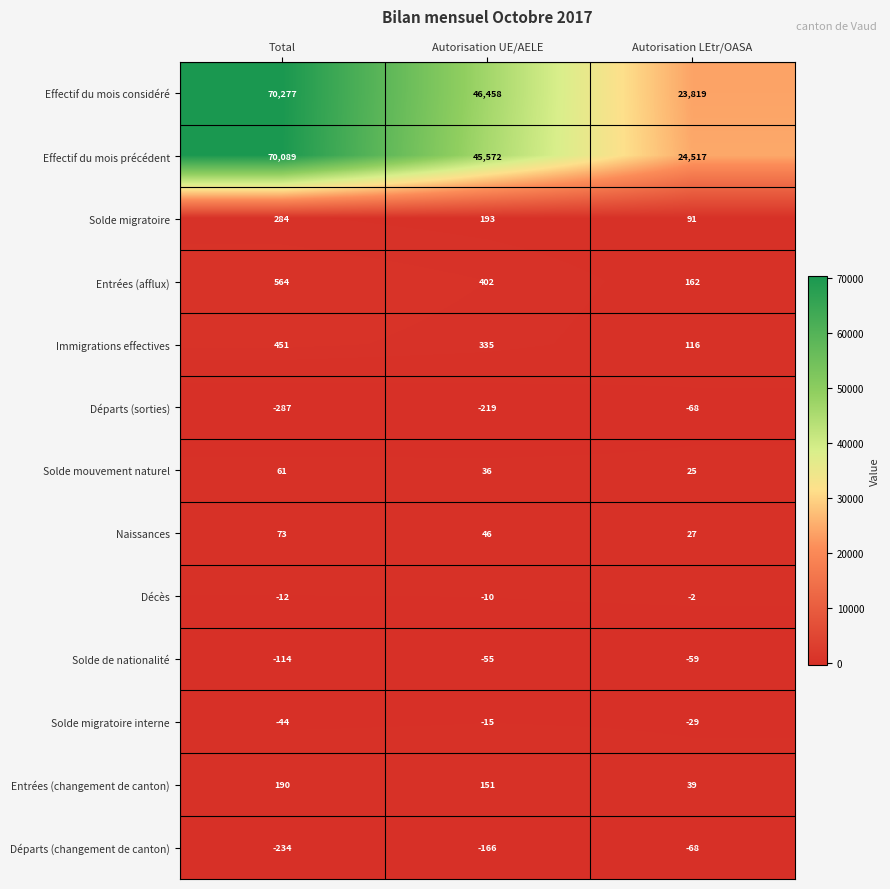

What is the difference between the maximum and minimum values in the Solde mouvement naturel series?

36